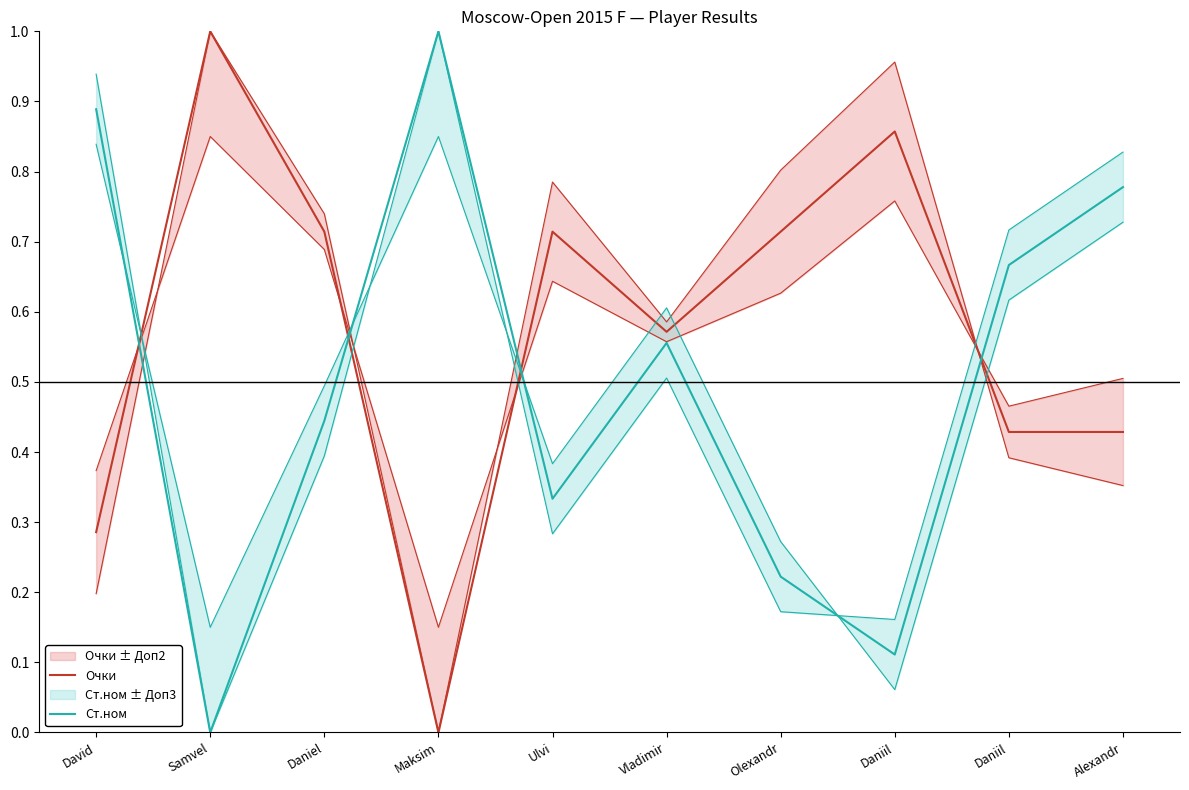

At which category is the sum across all series the highest?

Alexandr